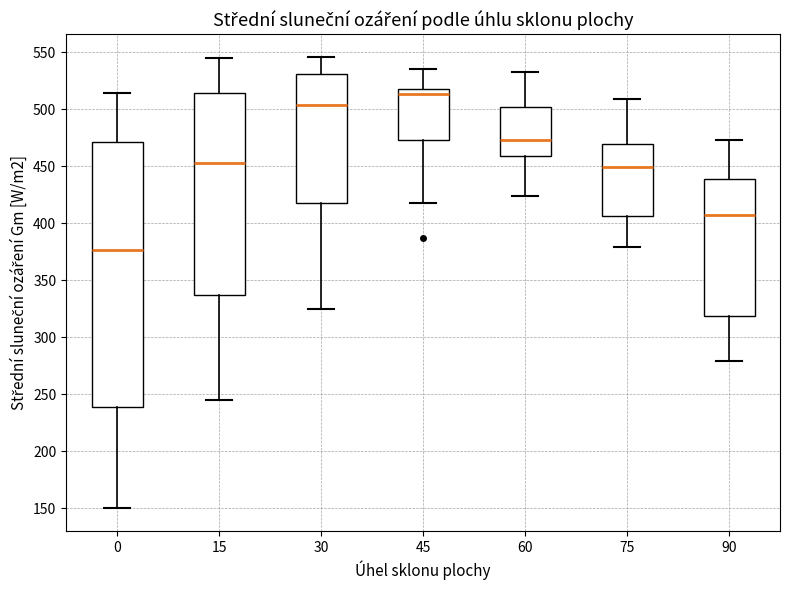

Reading left to right, transcribe this box plot: for each box, give where its median line is, the range the box spans, and where its two whiskers end, as read against the y-axis. The values are not printed on the chart, so give them approximately, as read against the axis.

0: median 375, box 240 to 470, whiskers 150 to 515
15: median 455, box 335 to 515, whiskers 245 to 545
30: median 505, box 420 to 530, whiskers 325 to 545
45: median 515, box 475 to 520, whiskers 420 to 535
60: median 475, box 460 to 500, whiskers 425 to 535
75: median 450, box 405 to 470, whiskers 380 to 510
90: median 405, box 320 to 440, whiskers 280 to 475